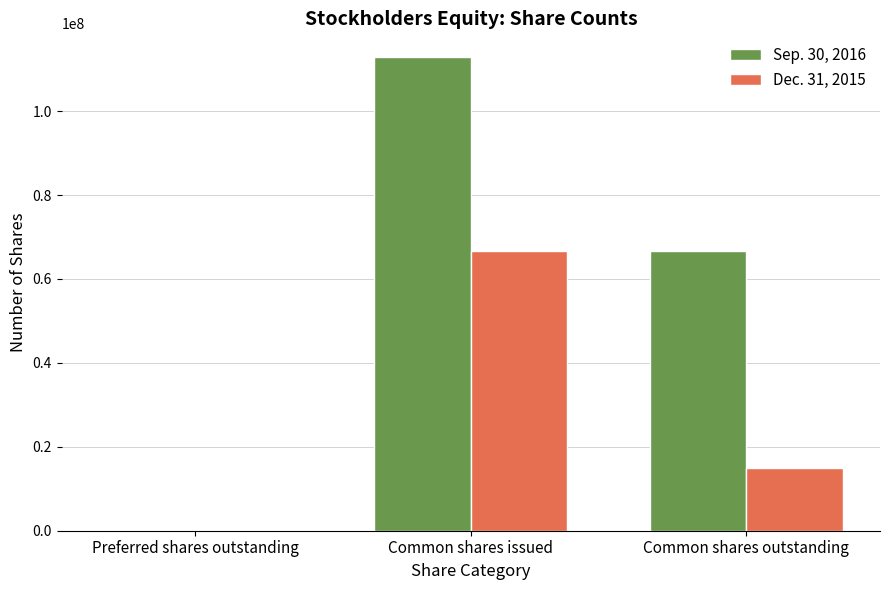

At which label does Sep. 30, 2016 reach its peak?

Common shares issued